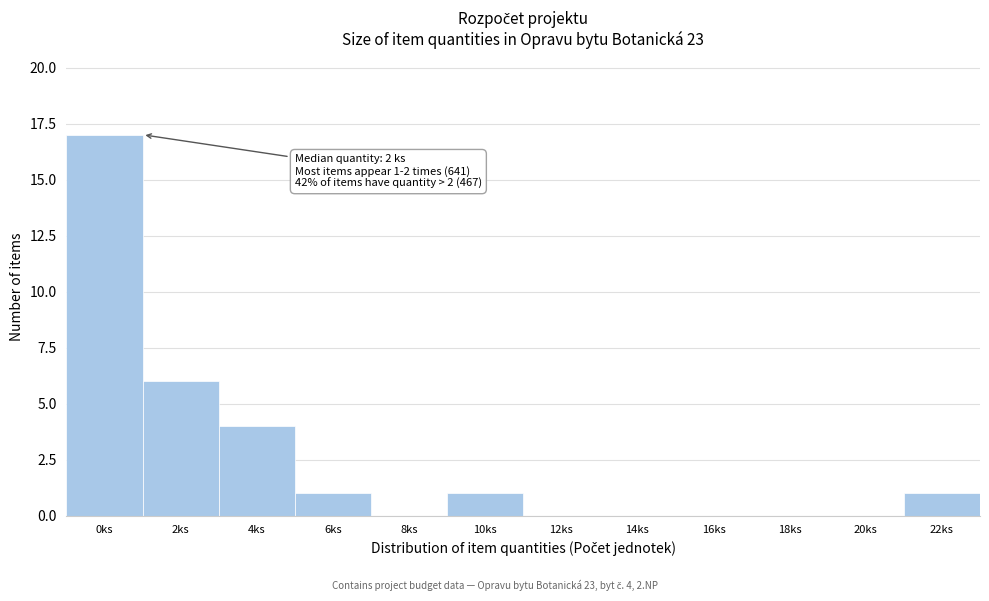

Reading left to right, transcribe all the data shown in this chart.

0ks=17	2ks=6	4ks=4	6ks=1	8ks=0	10ks=1	12ks=0	14ks=0	16ks=0	18ks=0	20ks=0	22ks=1